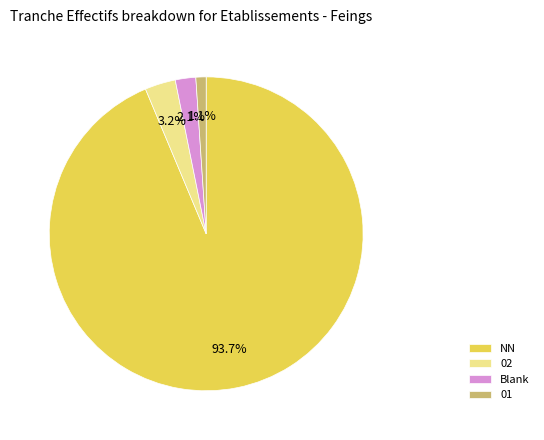

To the nearest percent, what is the average slice percentage?

25%